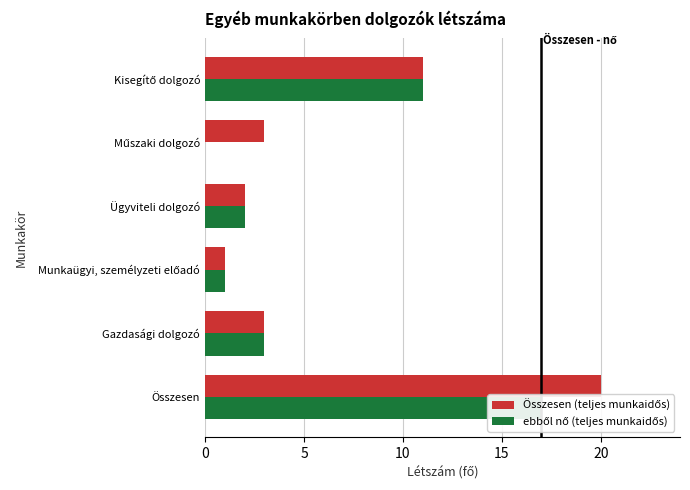

How many values in the Összesen (teljes munkaidős) series are below 3?

2